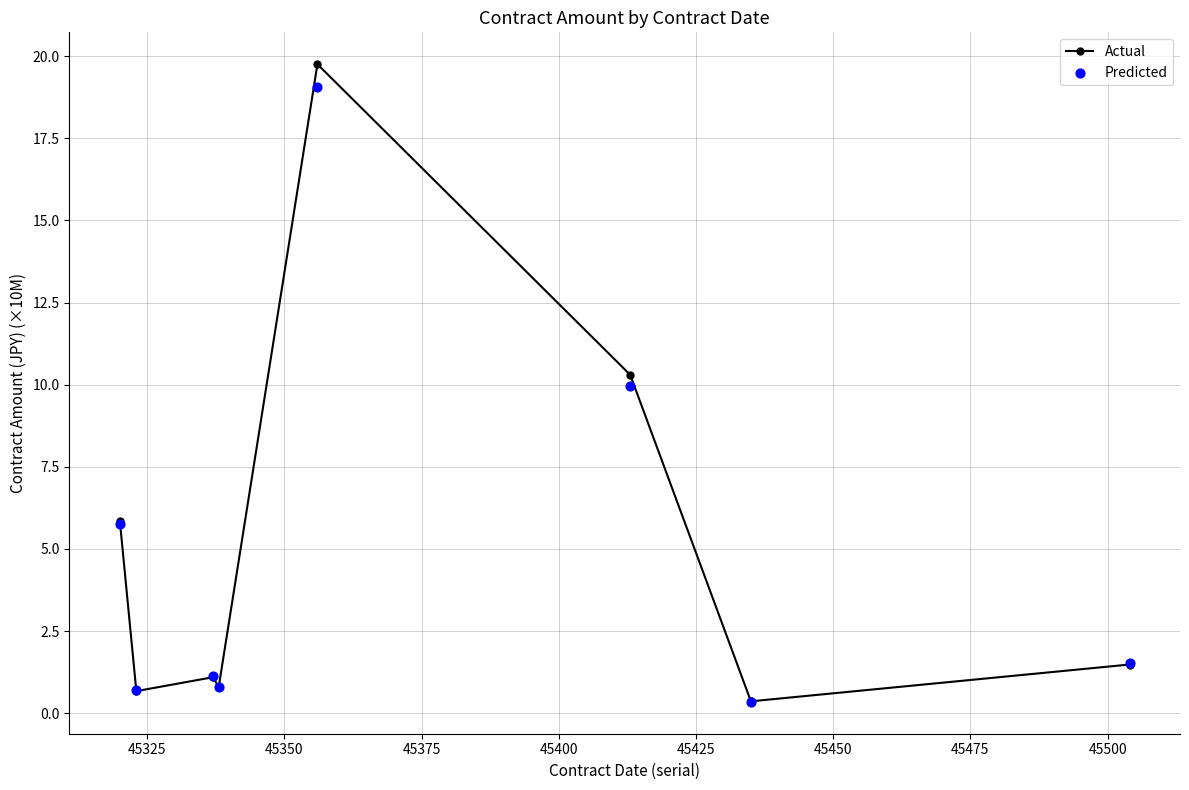

Which series has the largest Y range (max minus min)?

Actual